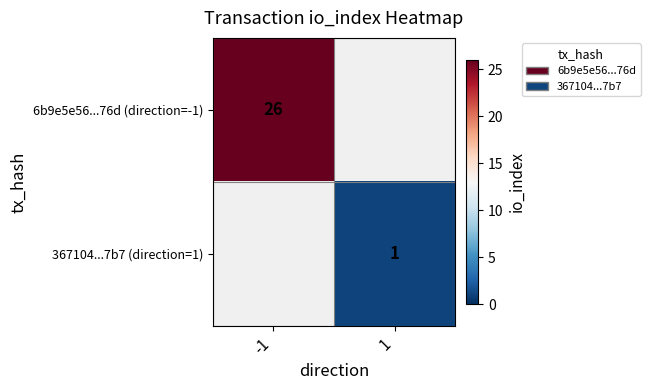

How many data points does each series have?

2